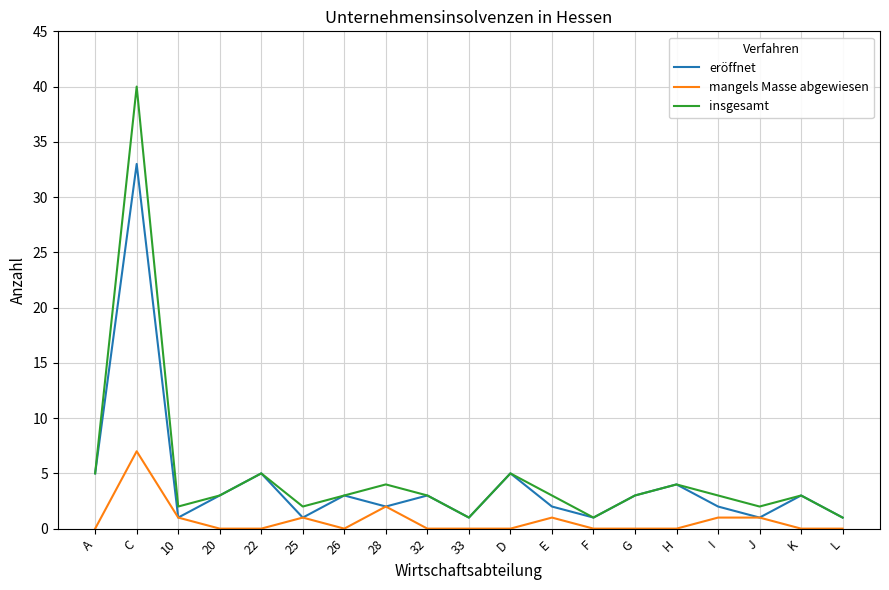

At which category is the sum across all series the highest?

C